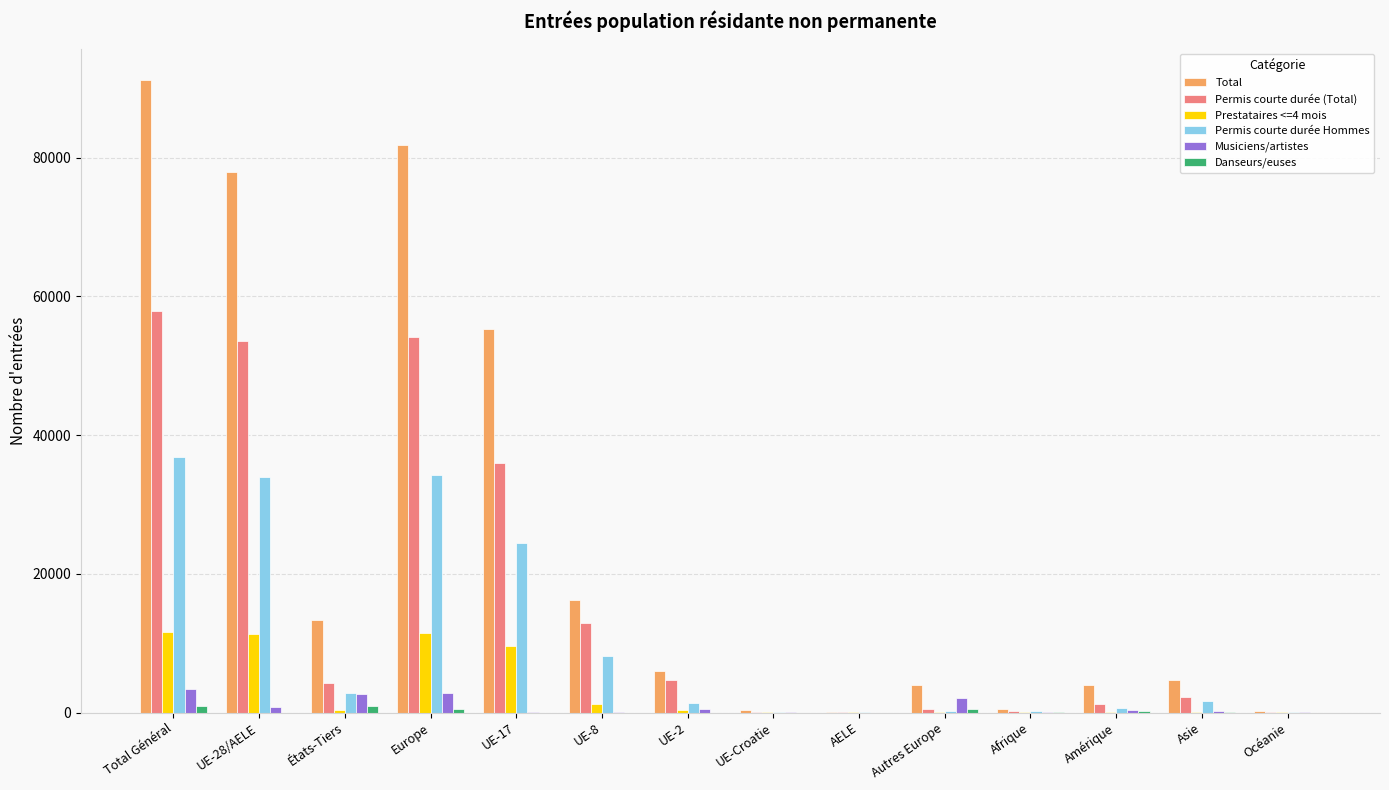

Between Europe and Autres Europe, which series saw the biggest shift?

Total